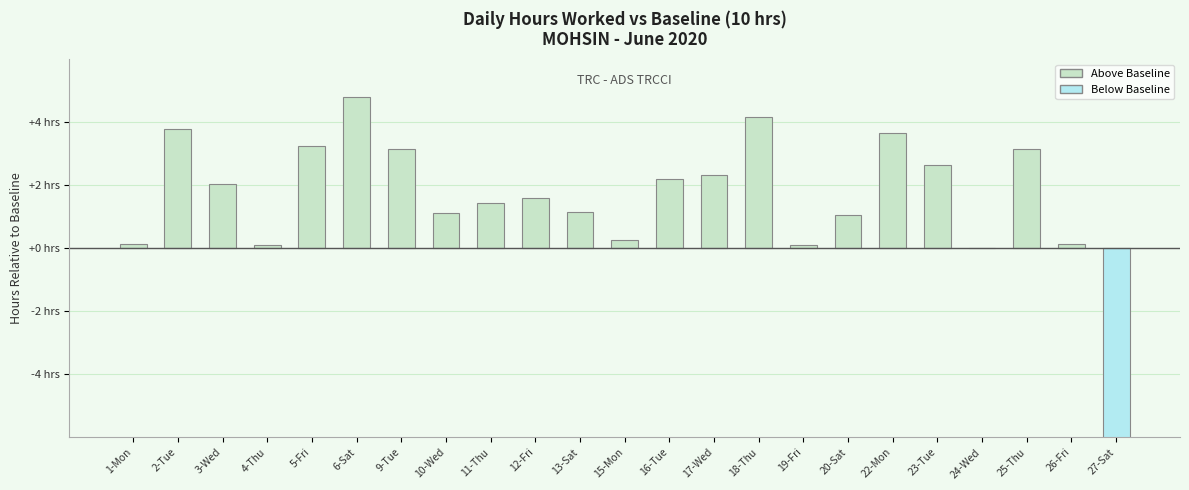

Rank the categories by value from lowest to highest.

27-Sat, 24-Wed, 4-Thu, 19-Fri, 26-Fri, 1-Mon, 15-Mon, 20-Sat, 10-Wed, 13-Sat, 11-Thu, 12-Fri, 3-Wed, 16-Tue, 17-Wed, 23-Tue, 25-Thu, 9-Tue, 5-Fri, 22-Mon, 2-Tue, 18-Thu, 6-Sat